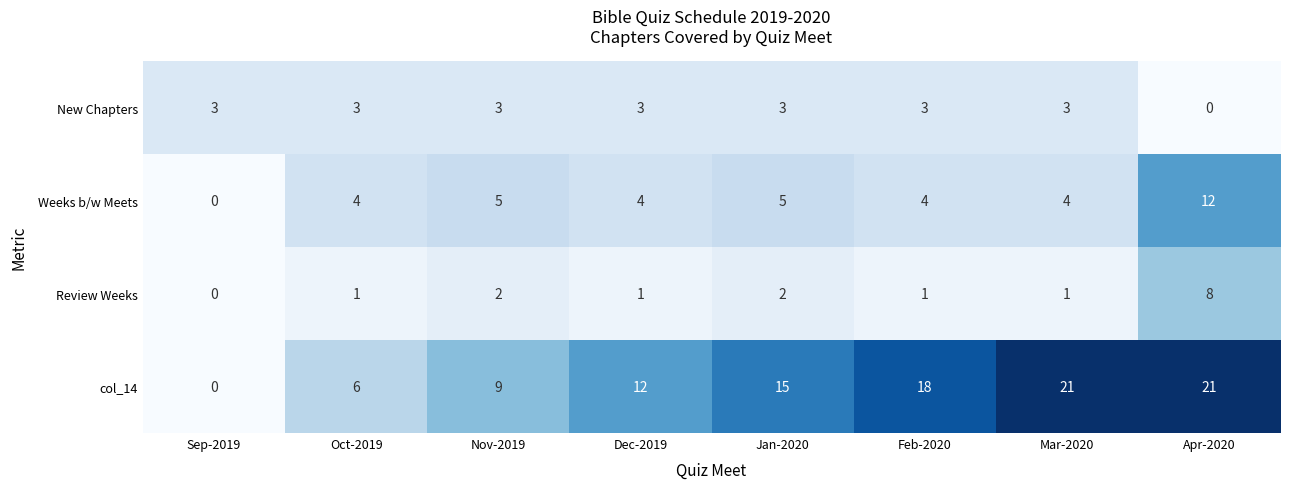

What is the sum of the New Chapters values at Apr-2020 and Sep-2019?

3